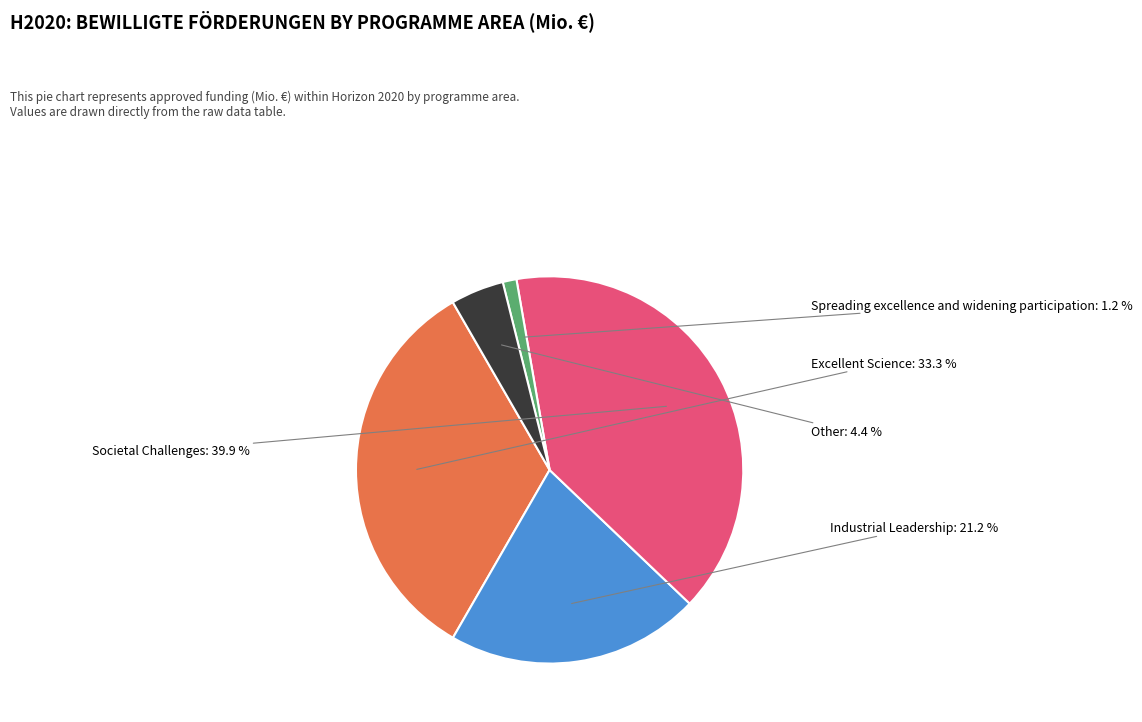

Does any single category account for the majority?

No